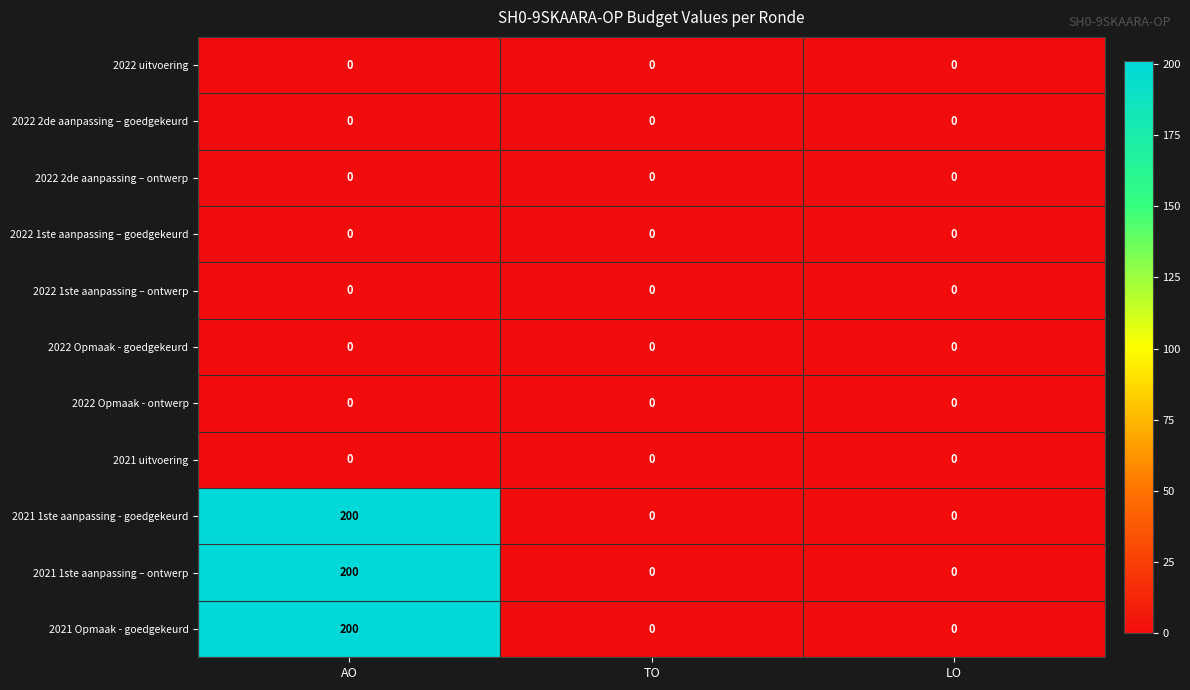

Which category has the highest value across all series?

AO